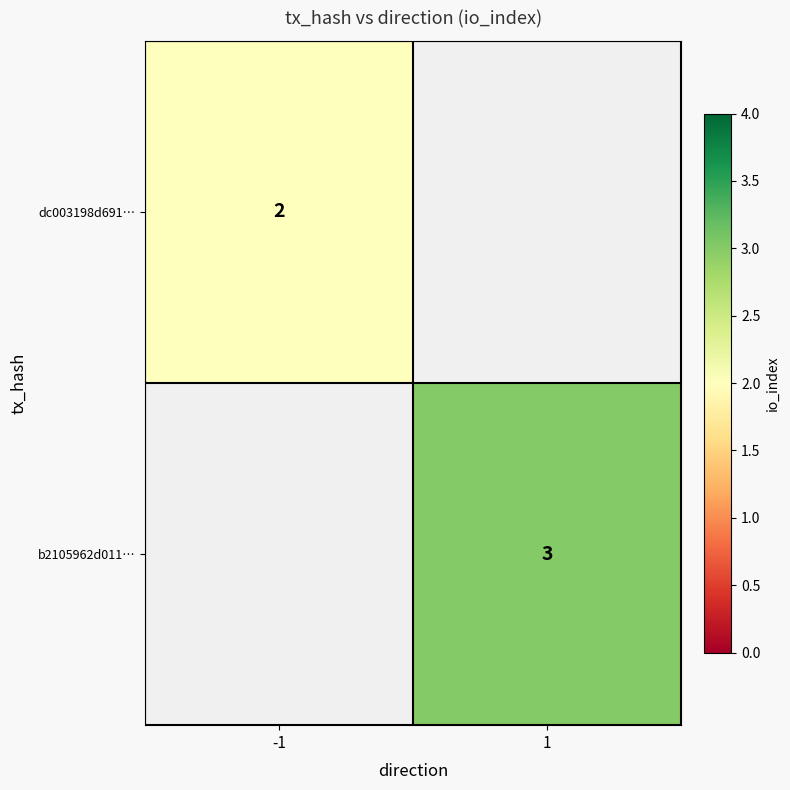

The value of b2105962d011… at 1 is 3. True or false?

True